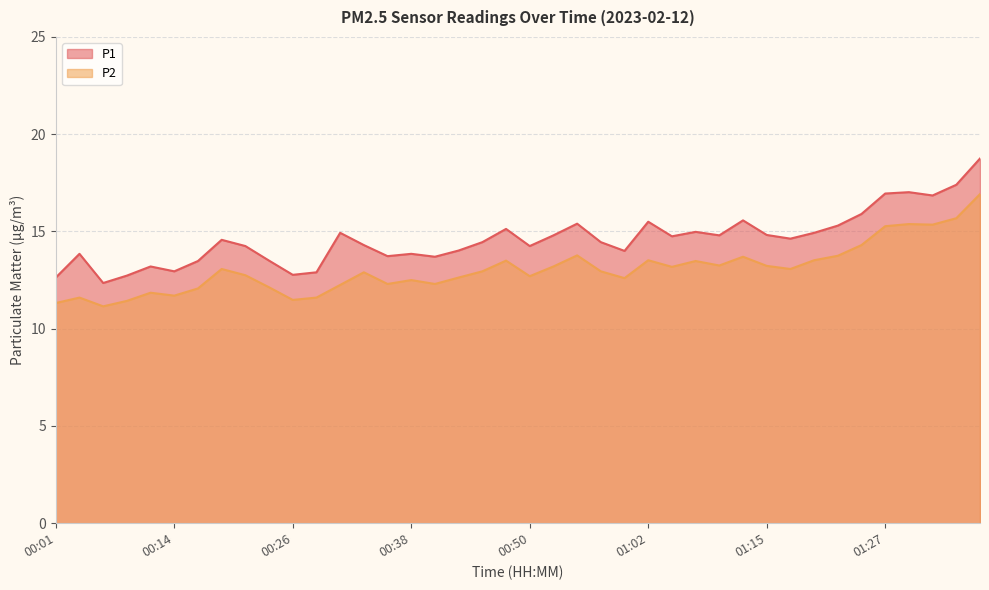

Does the chart display data point markers on the line(s)?

No